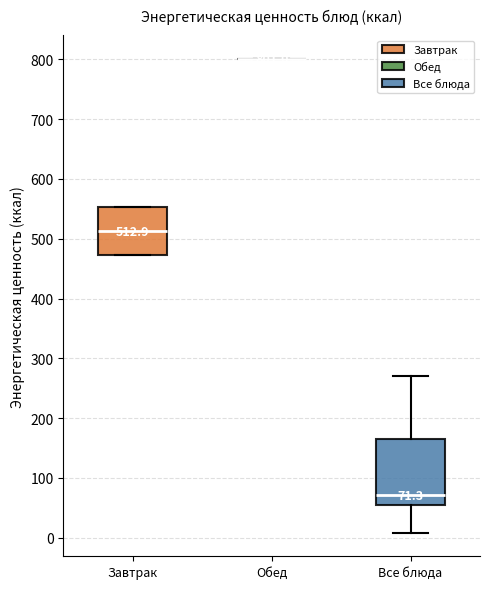

Which box is the tallest, from its lower edge to its upper edge?

Все блюда